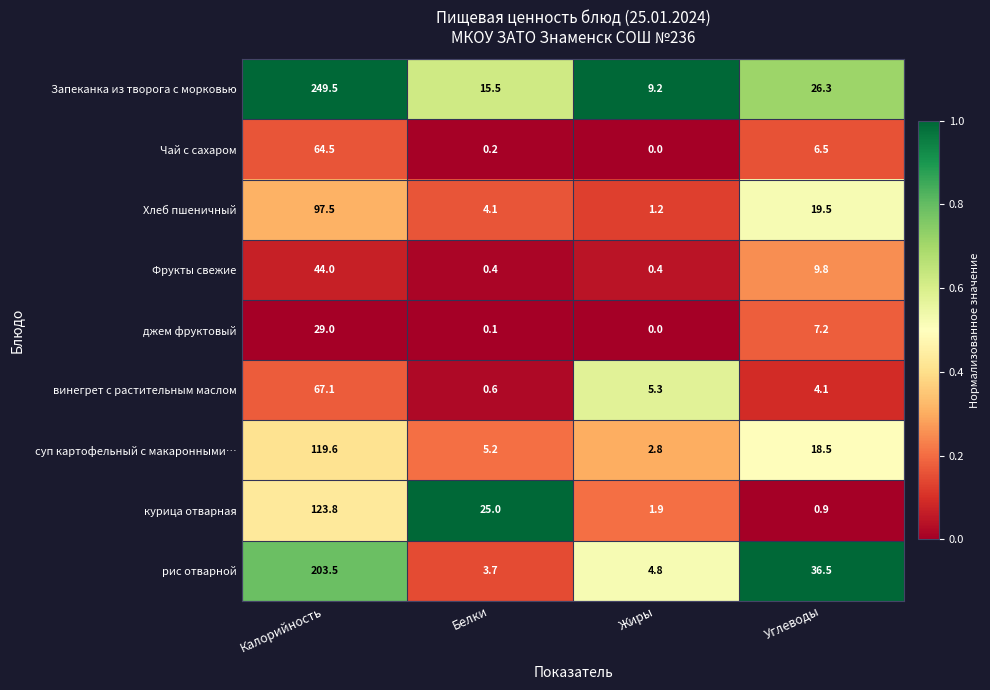

At which category is the sum across all series the highest?

Калорийность